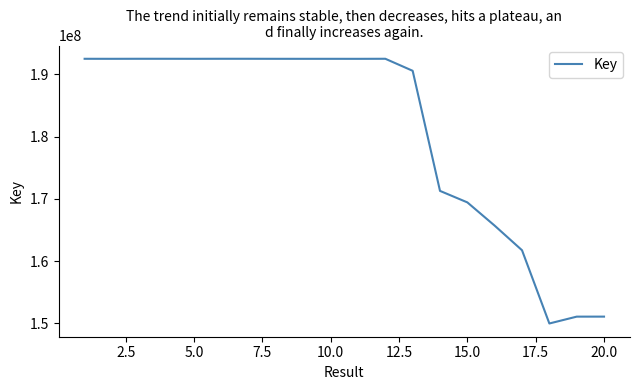

What is the maximum value shown in the chart?

192482616